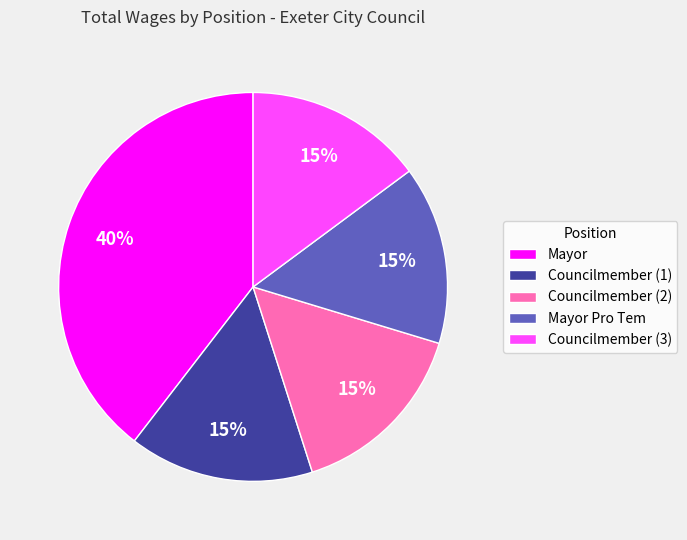

To the nearest percent, what percentage of the pie is Mayor?

40%